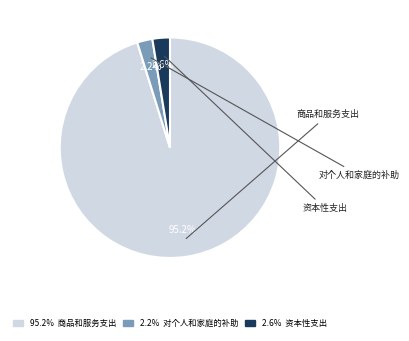

Is there any slice that represents more than half of the pie?

Yes